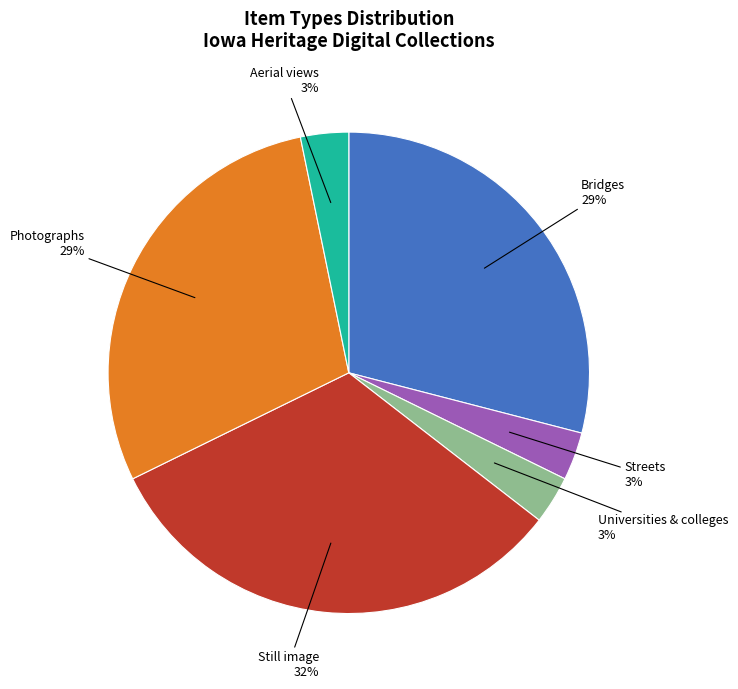

Does any single category account for the majority?

No